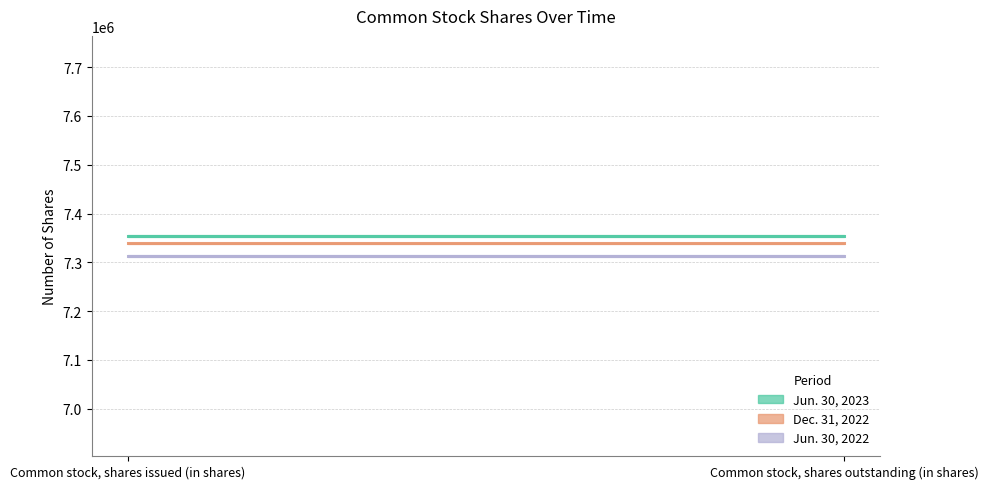

What is the label of the 2nd point from the left?

Common stock, shares outstanding (in shares)